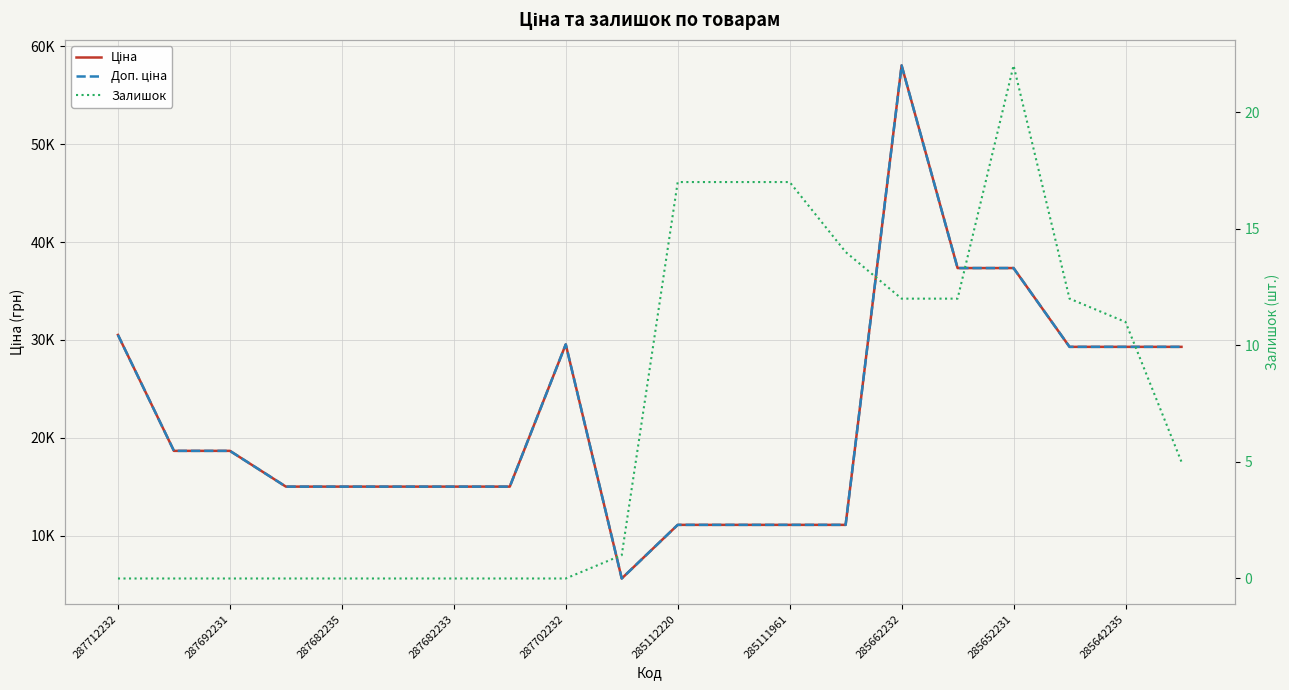

Reading left to right, what are all the values shown in this chart?

Ціна: 30512.3	18671.5	18671.5	15019.2	15019.2	15019.2	15019.2	15019.2	29548.9	5636.0	11113.6	11113.6	11113.6	11113.6	58037.0	37343.0	37343.0	29294.9	29294.9	29294.9
Доп. ціна: 30512.3	18671.5	18671.5	15019.2	15019.2	15019.2	15019.2	15019.2	29548.9	5636.0	11113.6	11113.6	11113.6	11113.6	58037.0	37343.0	37343.0	29294.9	29294.9	29294.9
Залишок: 0.0	0.0	0.0	0.0	0.0	0.0	0.0	0.0	0.0	1.0	17.0	17.0	17.0	14.0	12.0	12.0	22.0	12.0	11.0	5.0